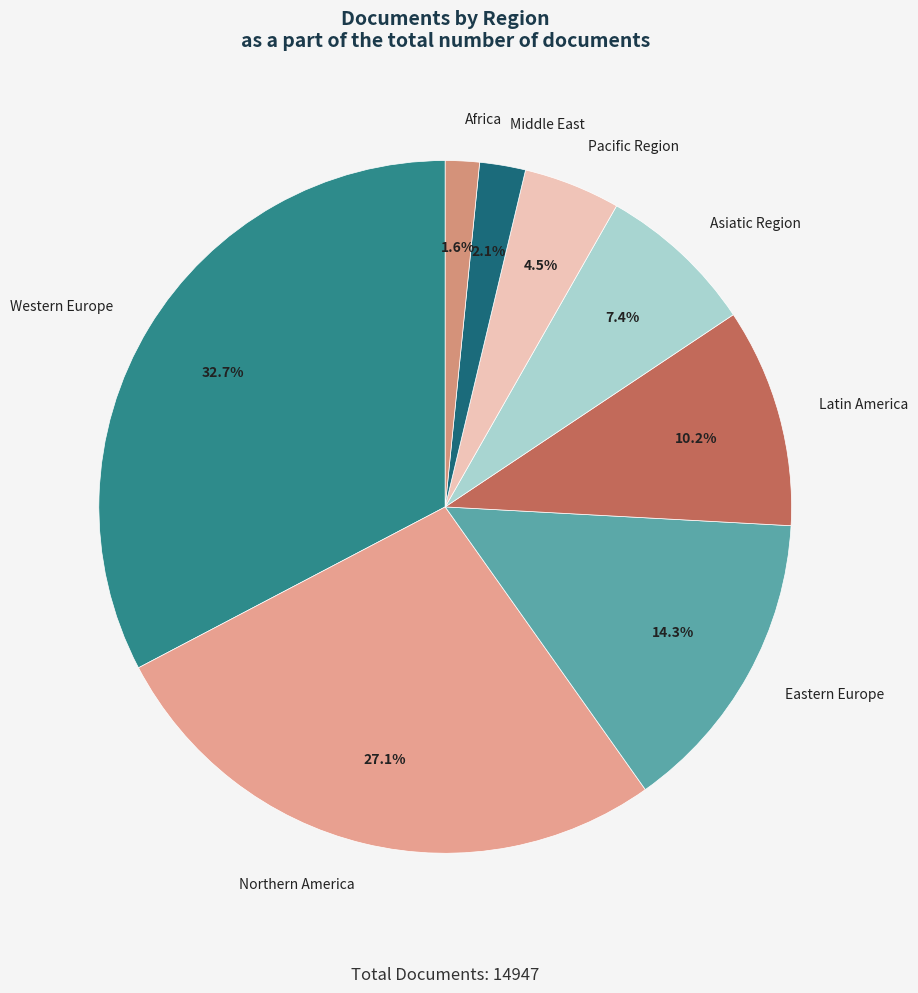

Combined, do Eastern Europe and Western Europe account for over 50%?

No